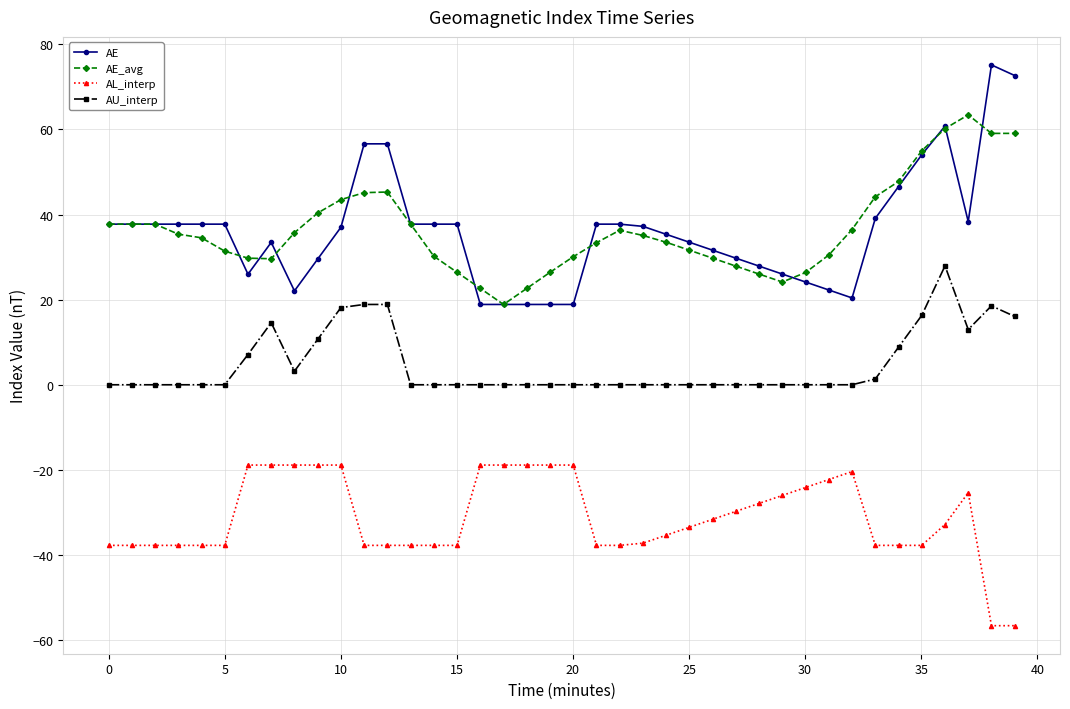

What is the sum of all AE_avg values?

1458.4